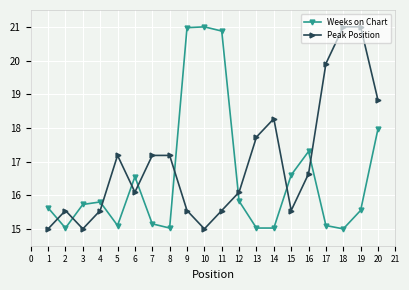

Between which two adjacent categories do Peak Position and Weeks on Chart first intersect?

1 and 2